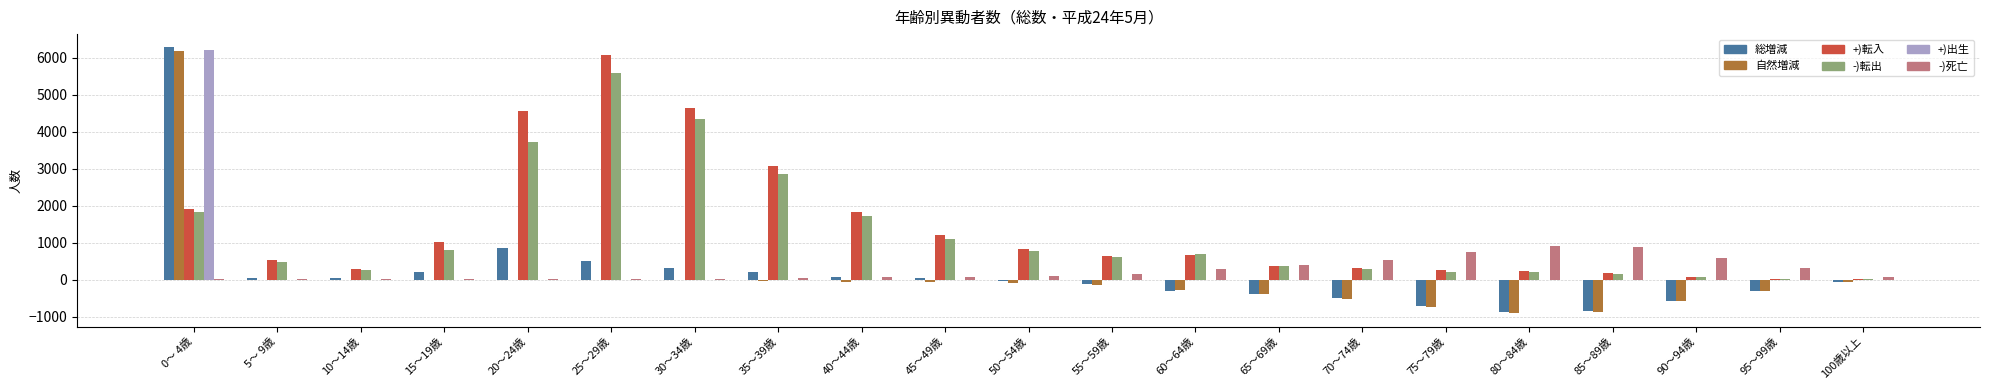

Where is 総増減 nearest to the value 2692?

20～24歳